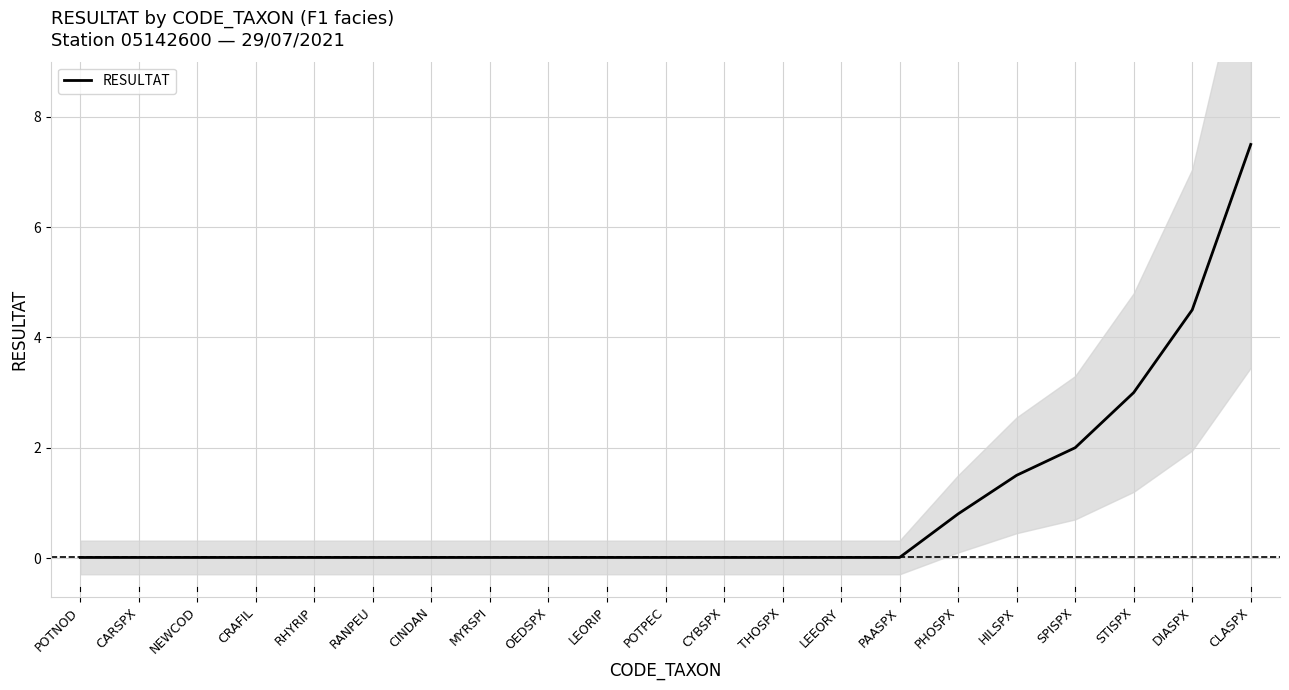

List the labels in order of value, largest first.

CLASPX, DIASPX, STISPX, SPISPX, HILSPX, PHOSPX, POTNOD, CARSPX, NEWCOD, CRAFIL, RHYRIP, RANPEU, CINDAN, MYRSPI, OEDSPX, LEORIP, POTPEC, CYBSPX, THOSPX, LEEORY, PAASPX